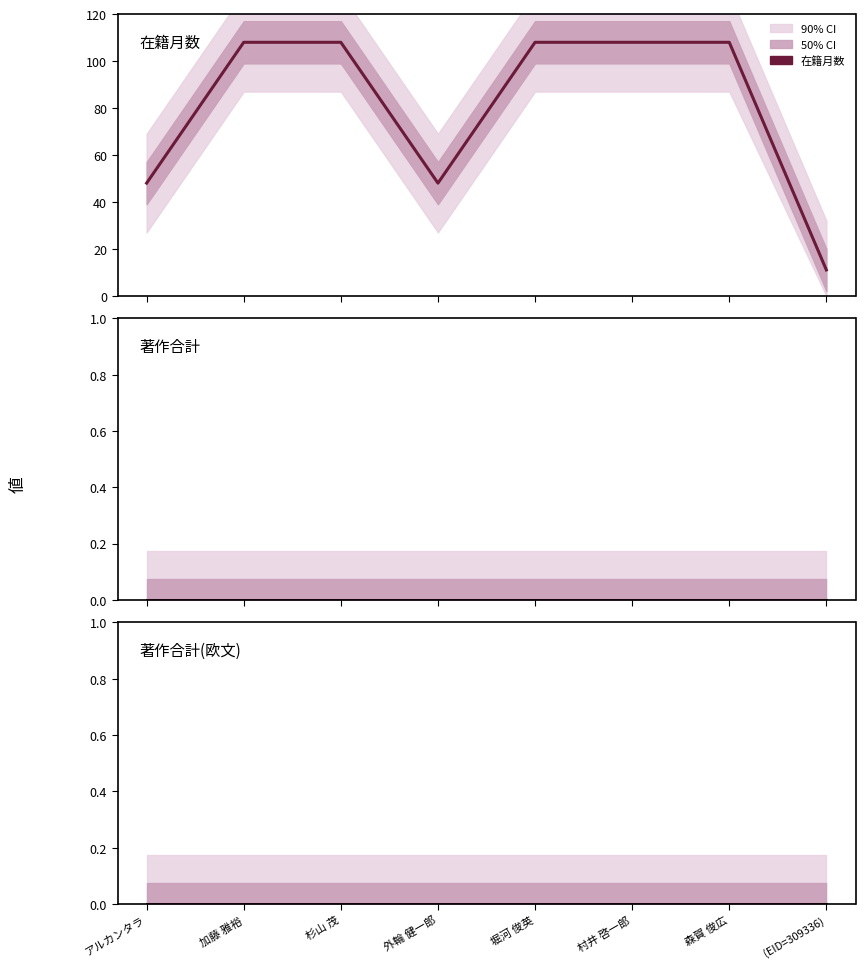

Rank the series by their maximum value, from lowest to highest.

著作合計, 著作合計(欧文), 在籍月数